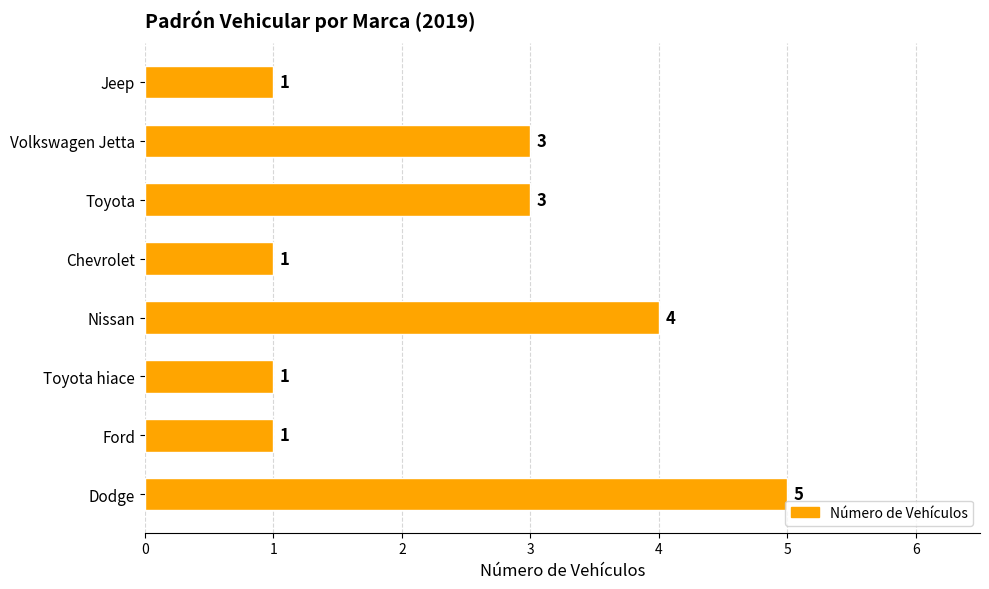

How many categories are shown in the chart?

8